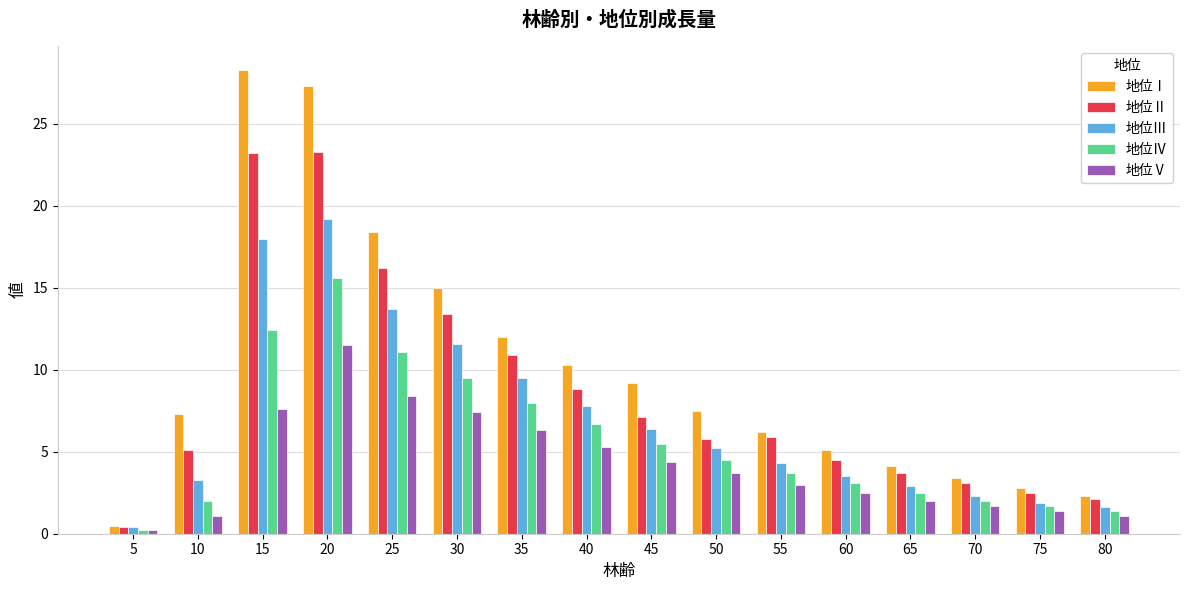

Which series has the largest total across all categories?

地位Ⅰ